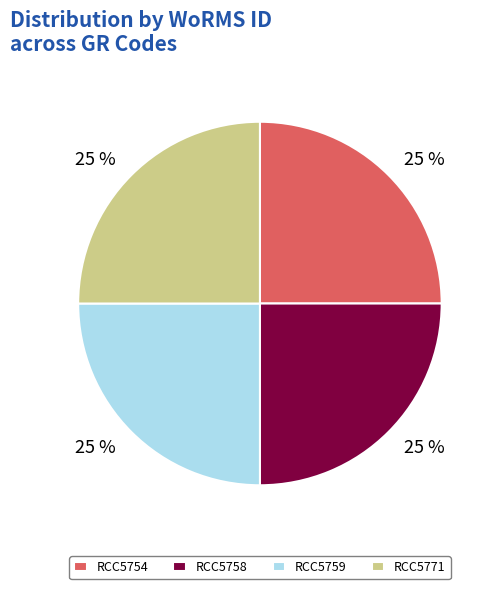

What is the ratio of the value at RCC5759 to the value at RCC5754?

1.0